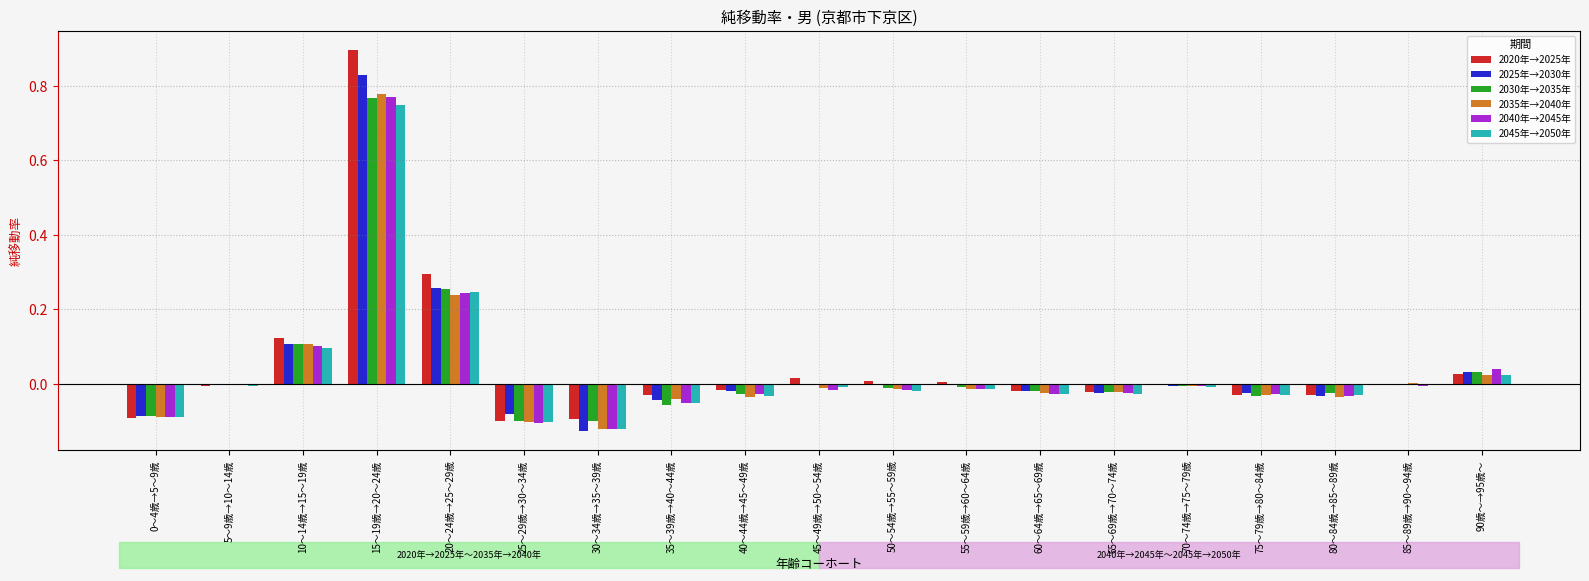

Is the value of 2040年→2045年 at 25～29歳→30～34歳 greater than the value of 2020年→2025年 at 15～19歳→20～24歳?

No